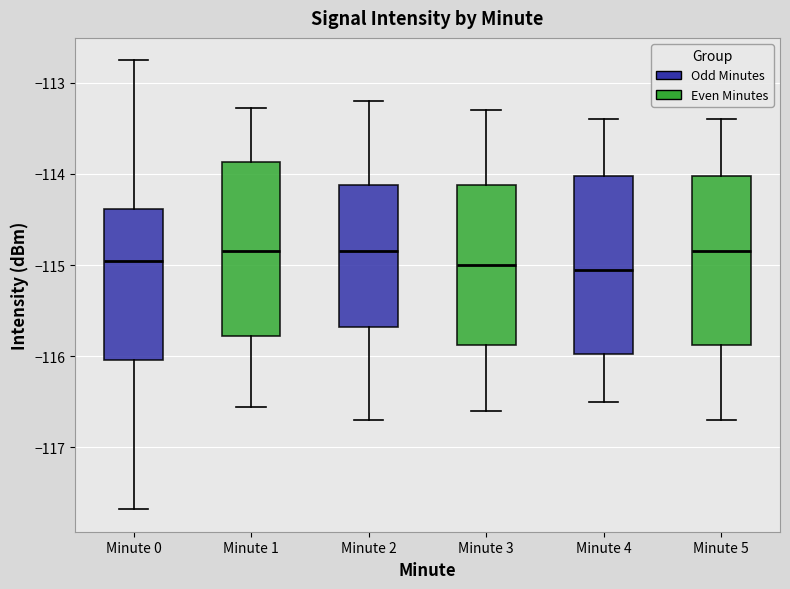

Reading left to right, read every box against the y-axis: the position of its median line, the range the box covers, and the ends of its whiskers. The values are not printed on the chart, so give them approximately, as read against the axis.

Minute 0: median -115.0, box -116.0 to -114.4, whiskers -117.7 to -112.8
Minute 1: median -114.8, box -115.8 to -113.9, whiskers -116.6 to -113.3
Minute 2: median -114.8, box -115.7 to -114.1, whiskers -116.7 to -113.2
Minute 3: median -115.0, box -115.9 to -114.1, whiskers -116.6 to -113.3
Minute 4: median -115.0, box -116.0 to -114.0, whiskers -116.5 to -113.4
Minute 5: median -114.8, box -115.9 to -114.0, whiskers -116.7 to -113.4